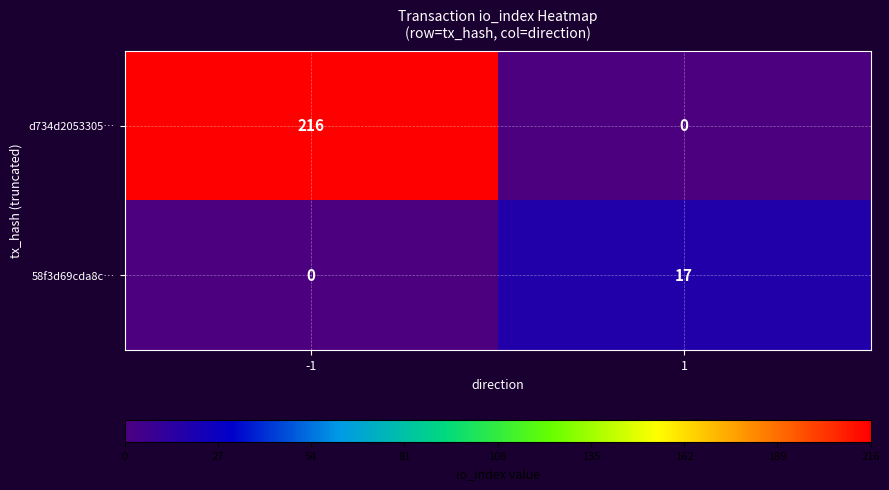

List the series in order of their peak value, highest first.

d734d2053305…, 58f3d69cda8c…